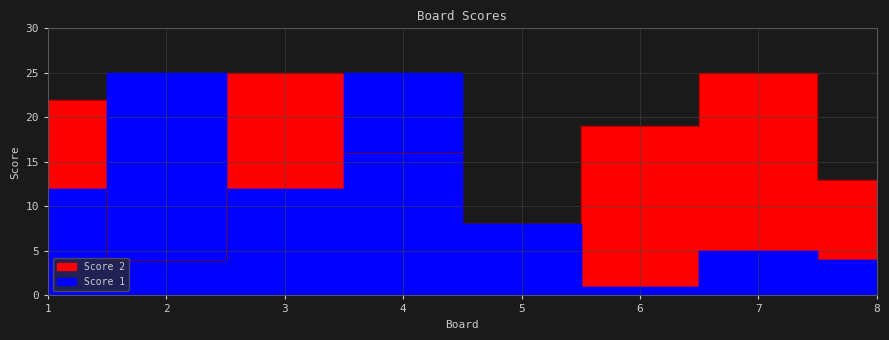

What is the minimum value for Score 1?

1